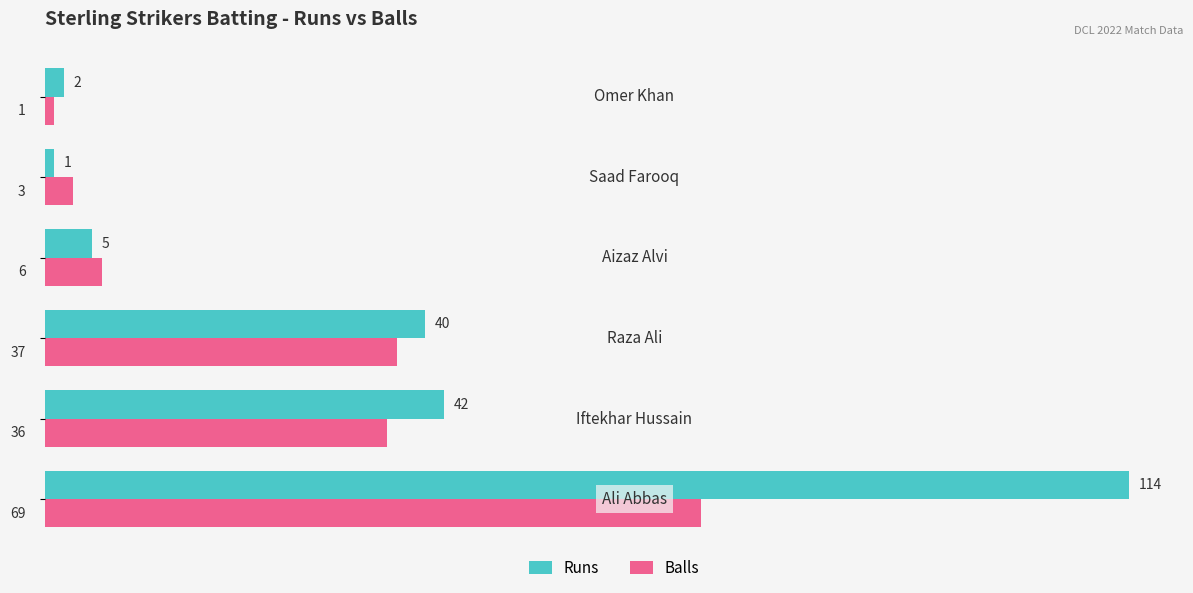

What is the average value of the Balls series?

25